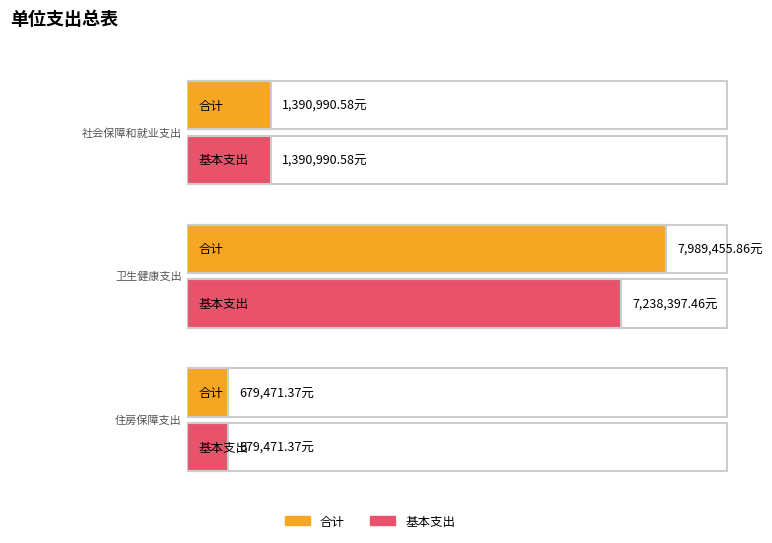

What is the label of the 2nd bar from the left?

卫生健康支出